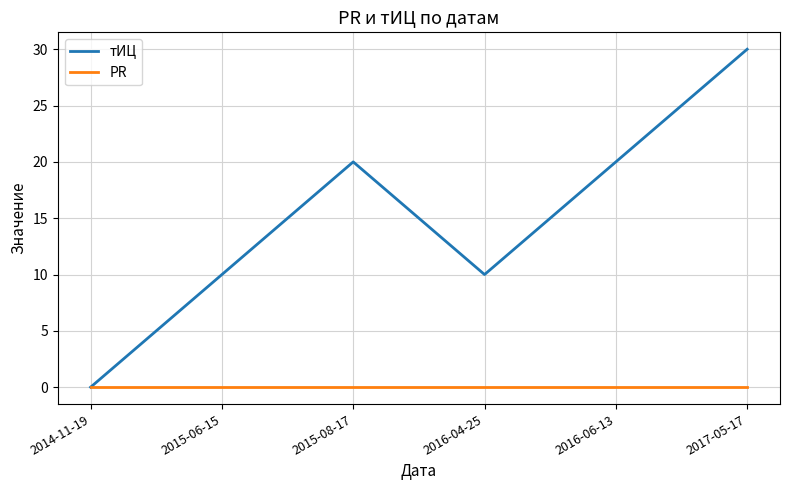

How many lines are shown in the chart?

2